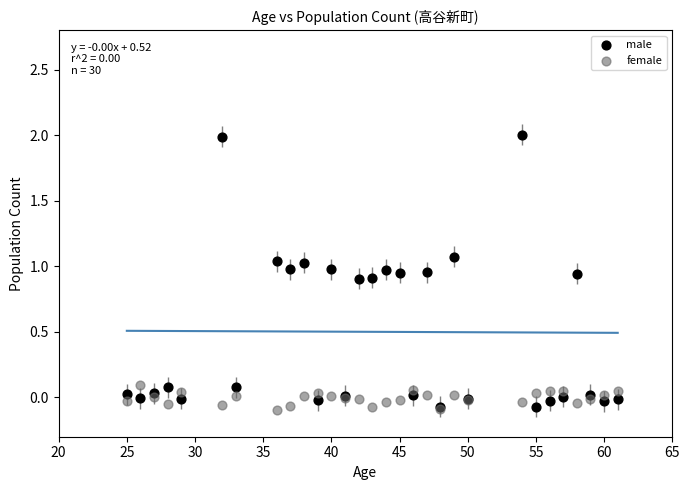

What is the X range (max minus min) for the scatter plot?

36.0